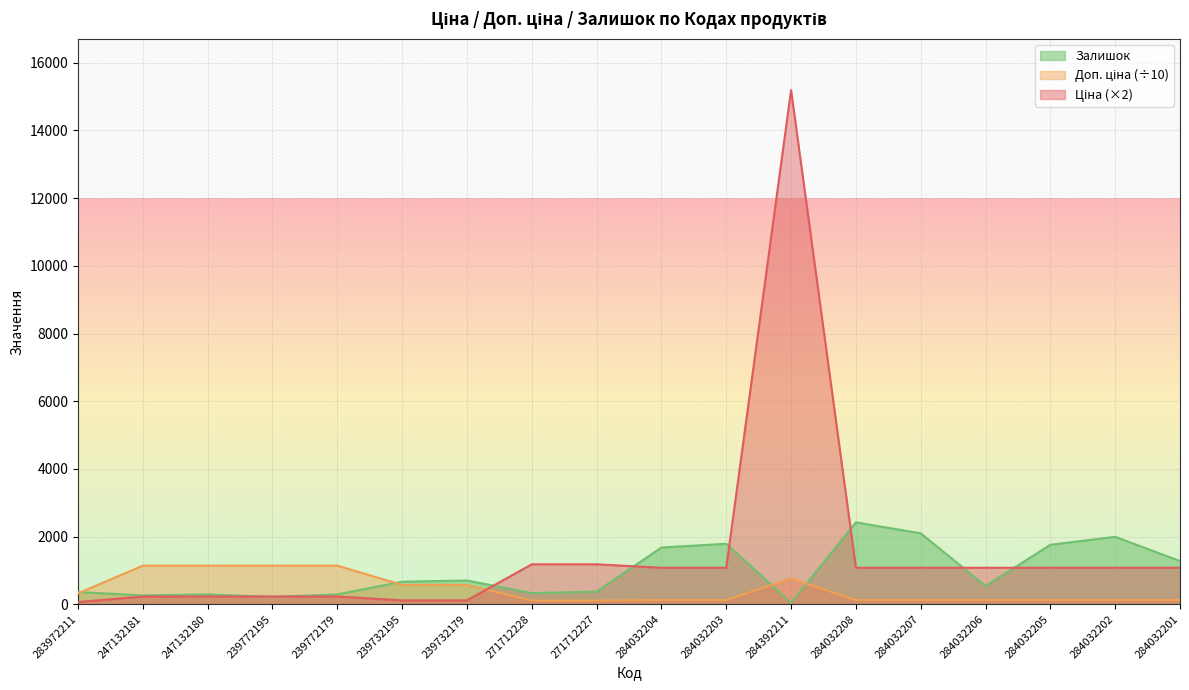

What is the highest value of the Доп. ціна series?

1141.0